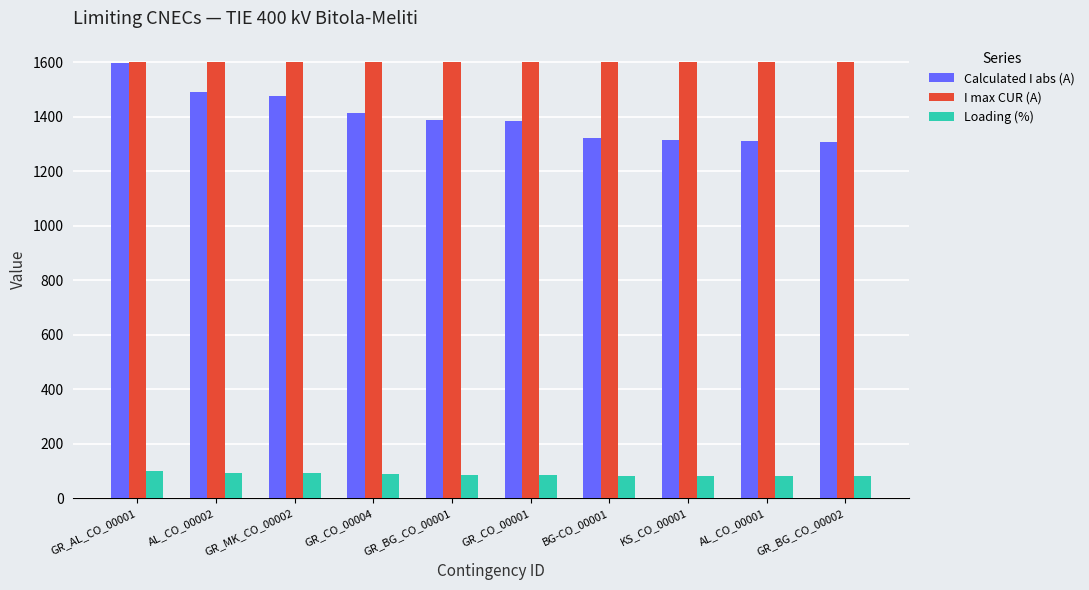

What is the label of the 3rd bar from the right?

KS_CO_00001